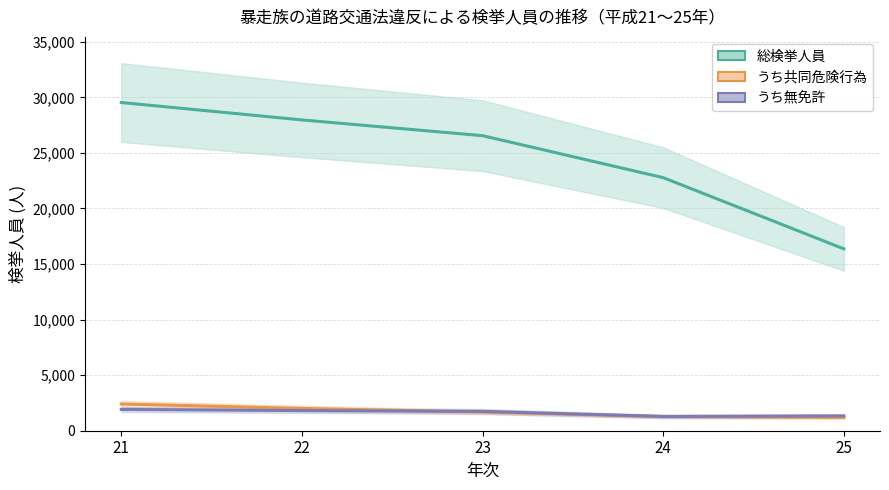

Which series changed the most between 22 and 24?

総検挙人員